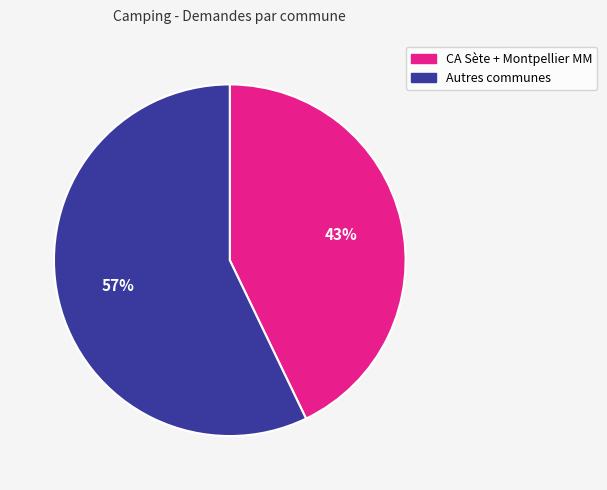

To the nearest percent, what is the average slice percentage?

50%